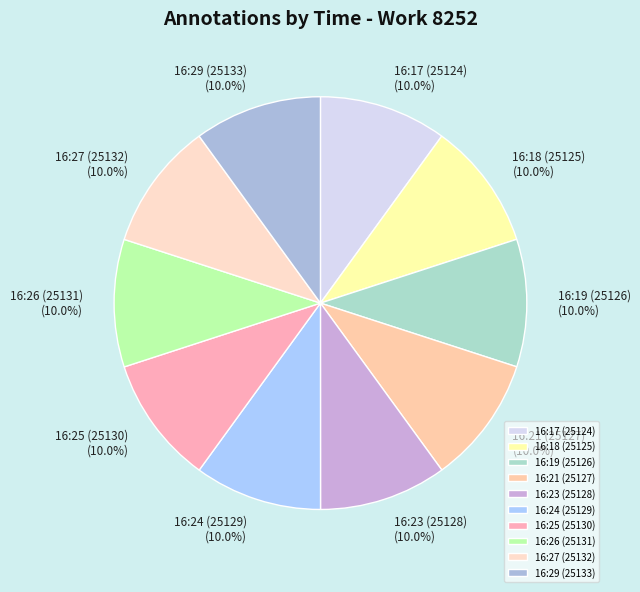

Is 16:19 (25126) the majority of the pie?

No